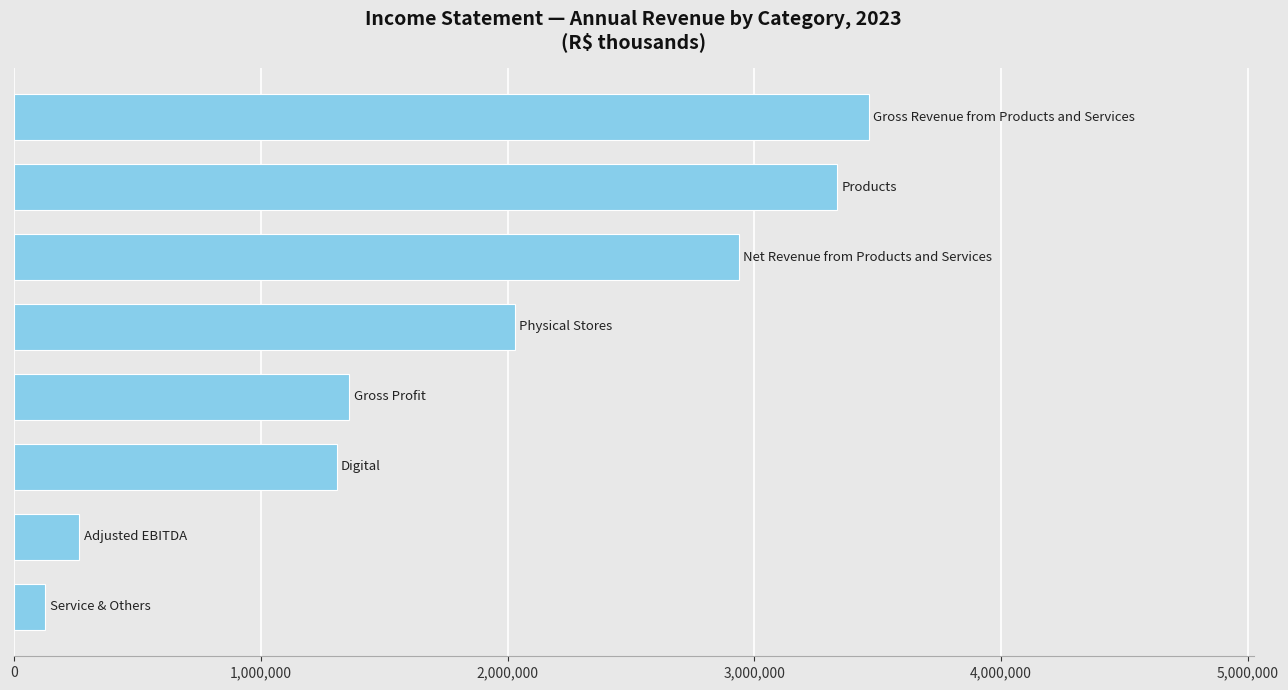

What is the difference between the maximum and second lowest values?

3199097